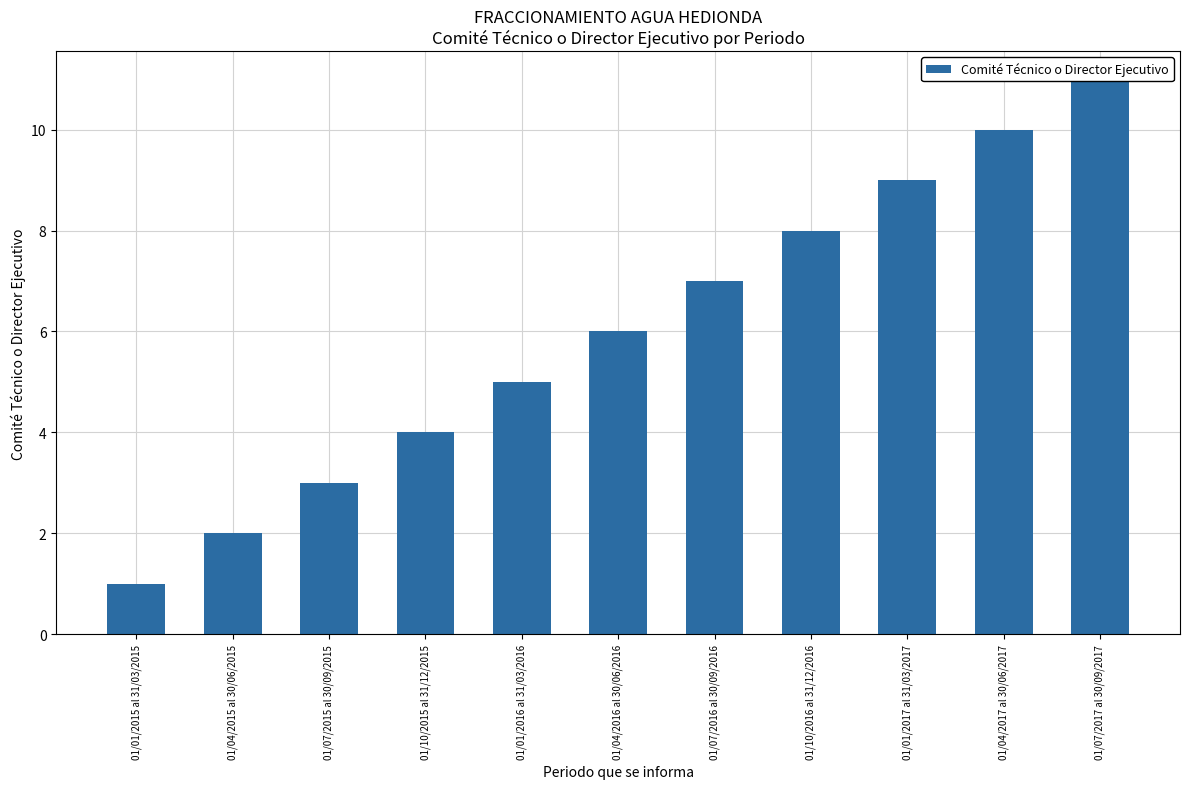

At which label does the data first exceed 6?

01/07/2016 al 30/09/2016